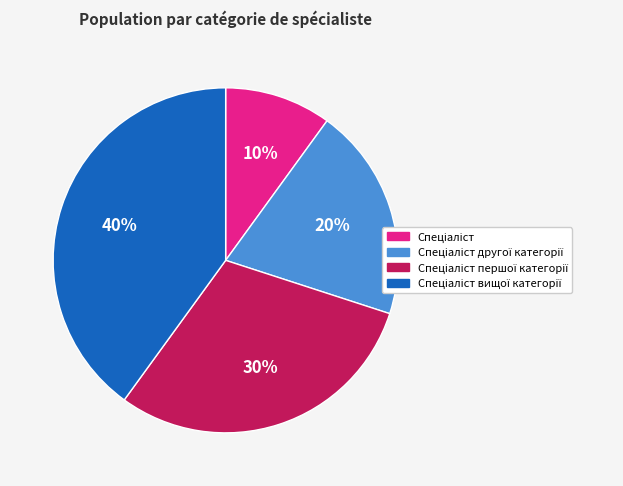

To the nearest percent, what is the difference between the largest and smallest slice percentages?

30%